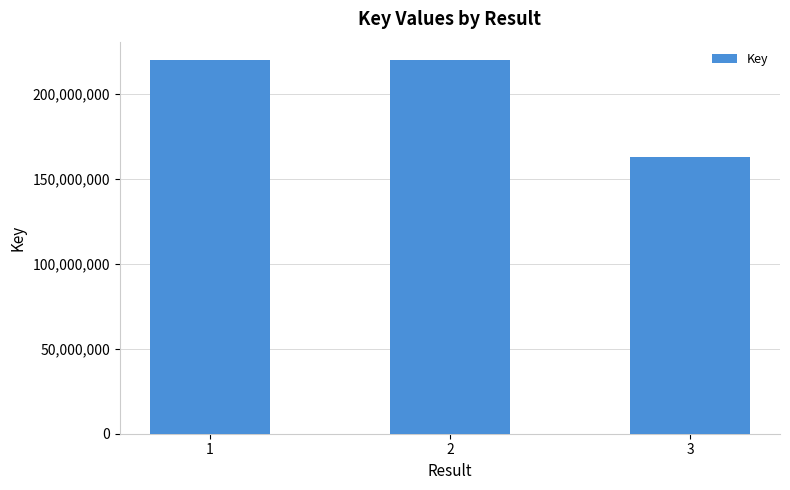

How many distinct data groups are displayed?

1